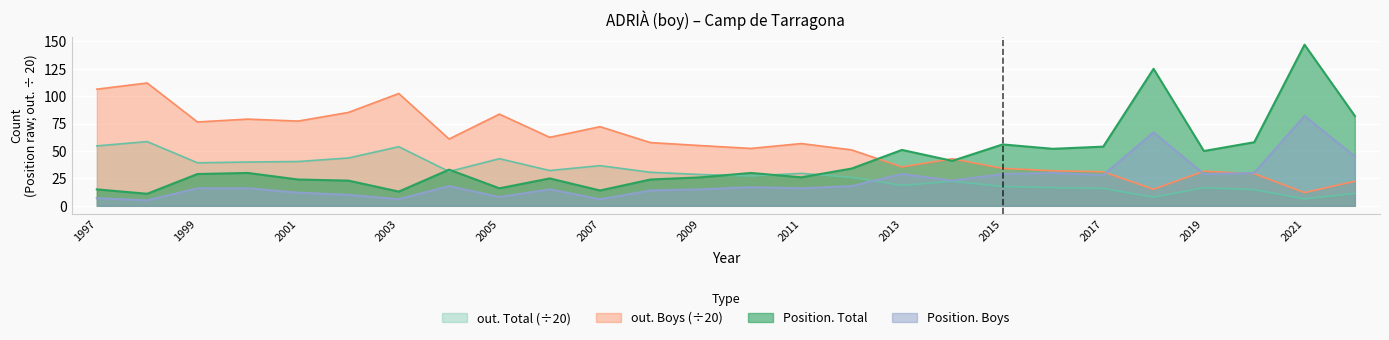

Which series has the largest total across all categories?

out. Boys (÷20)